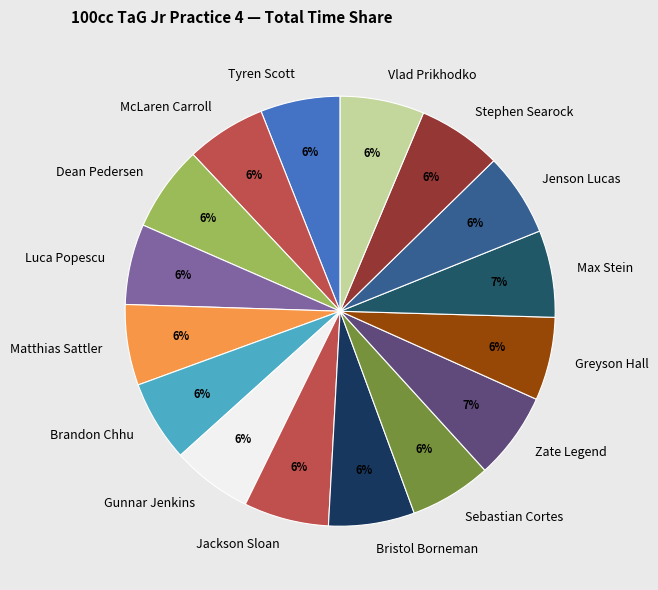

To the nearest percent, what percentage of the pie is Bristol Borneman?

6%